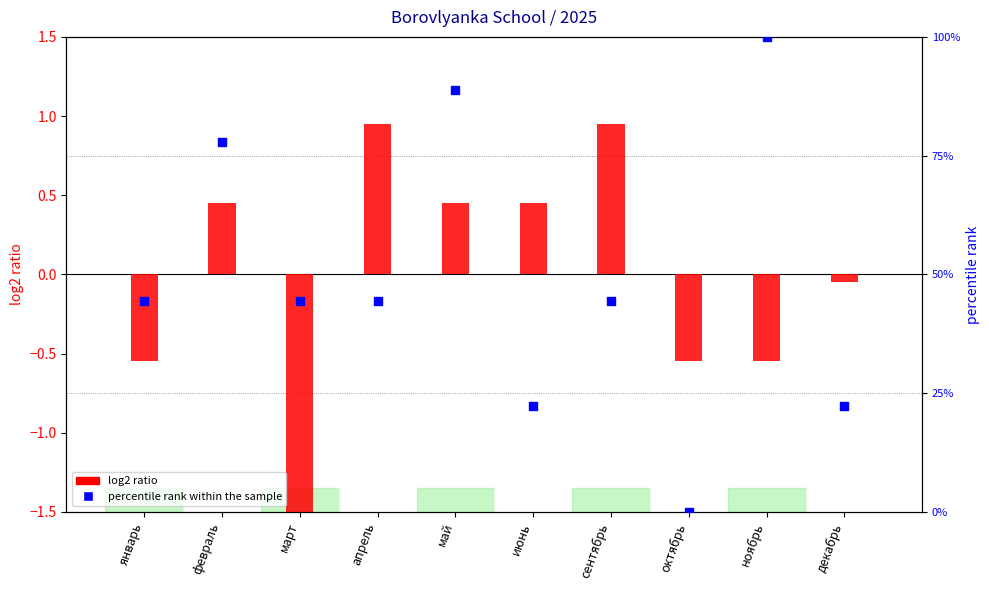

Which series has the widest spread of Y values?

percentile rank within the sample